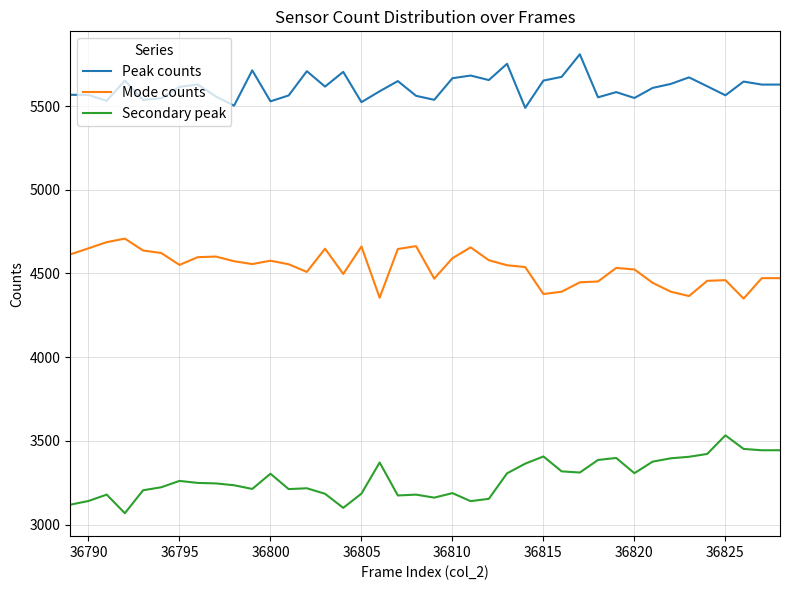

What is the maximum value shown in the chart?

5809